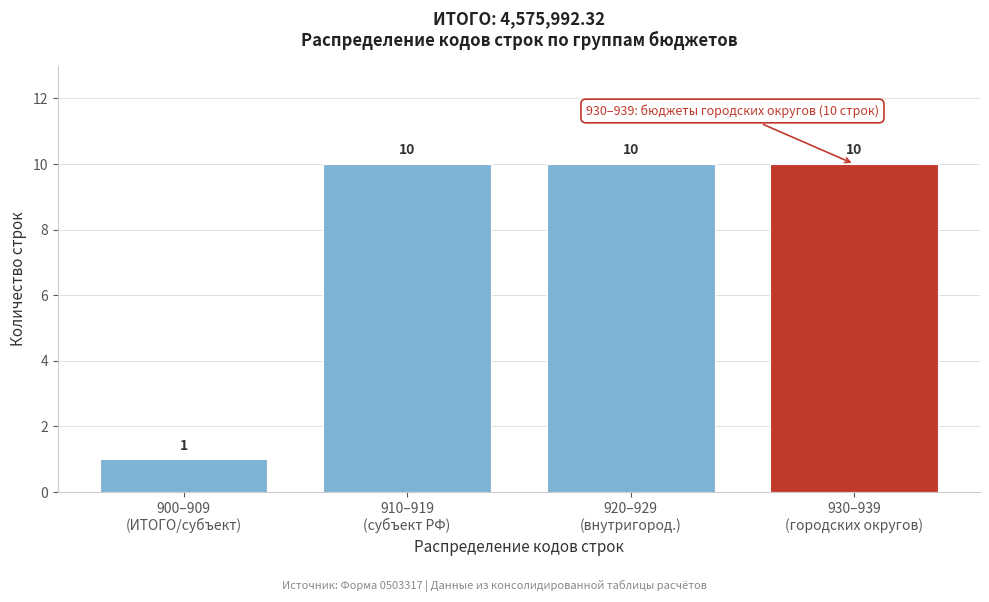

Reading left to right, extract all data points from this chart.

1	10	10	10